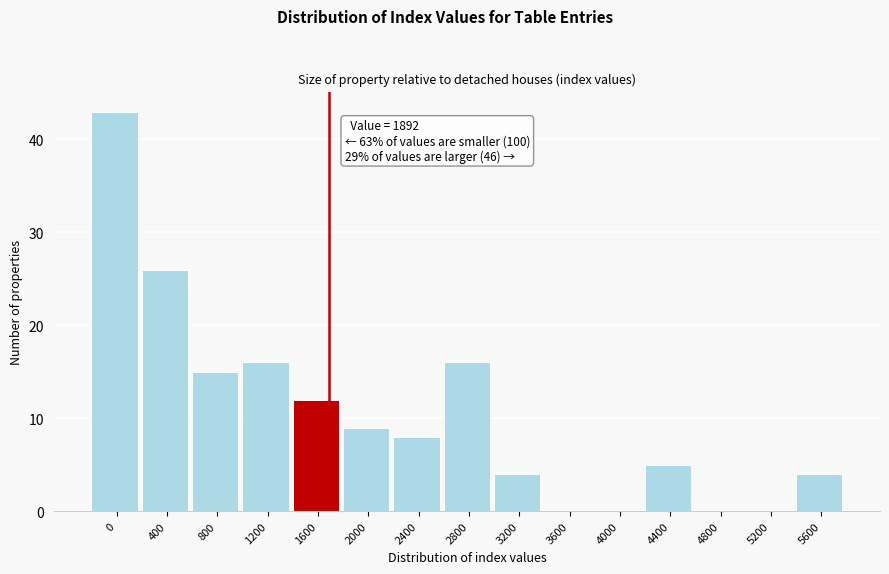

Reading right to left, what are all the values shown in this chart?

5600=4	5200=0	4800=0	4400=5	4000=0	3600=0	3200=4	2800=16	2400=8	2000=9	1600=12	1200=16	800=15	400=26	0=43